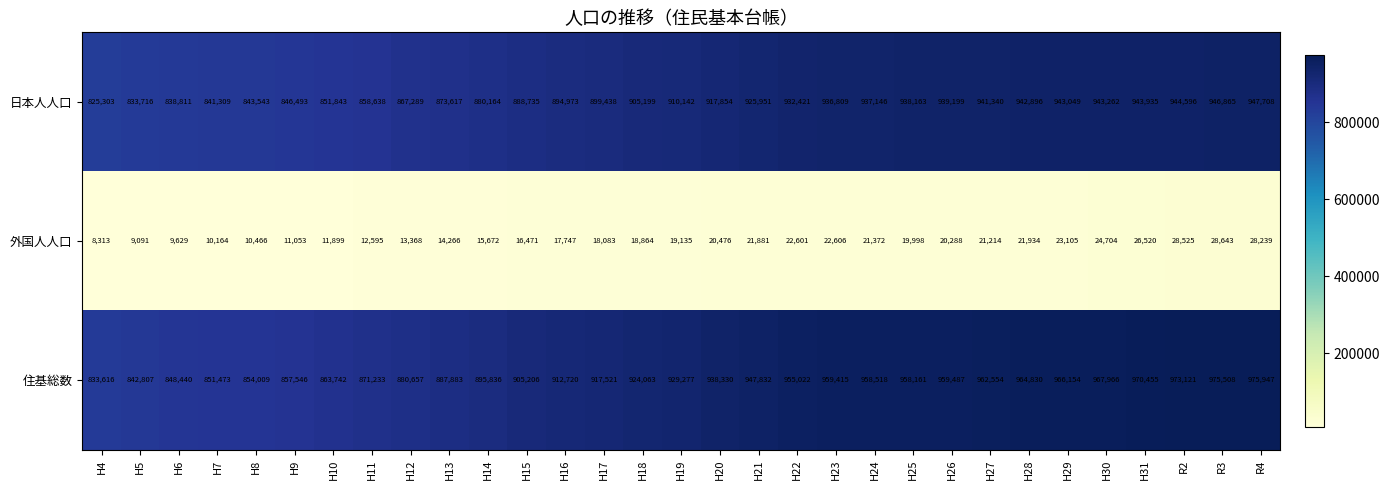

List the series in order of their peak value, highest first.

住基総数, 日本人人口, 外国人人口